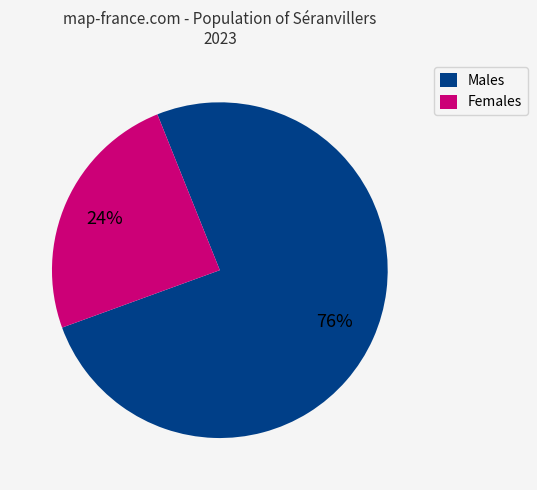

How many slices are in this pie chart?

2